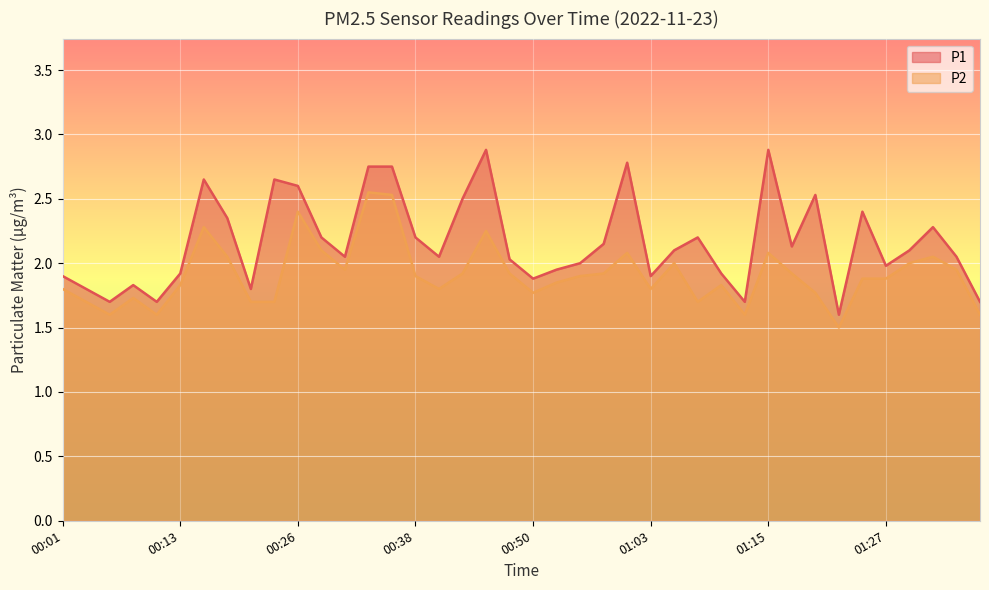

Which series changed the most between 00:43 and 01:15?

P1